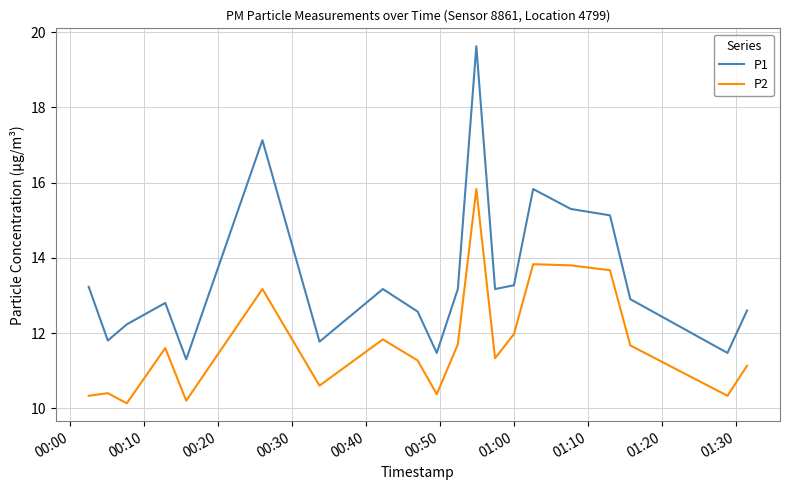

What is the difference between the second highest and minimum values in the P2 series?

3.7